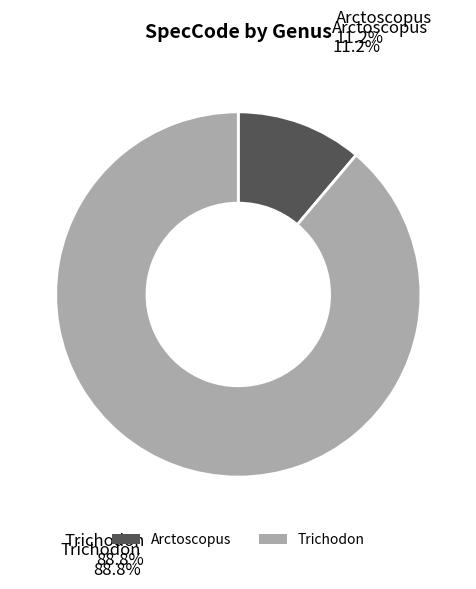

Is there any slice that represents more than half of the pie?

Yes